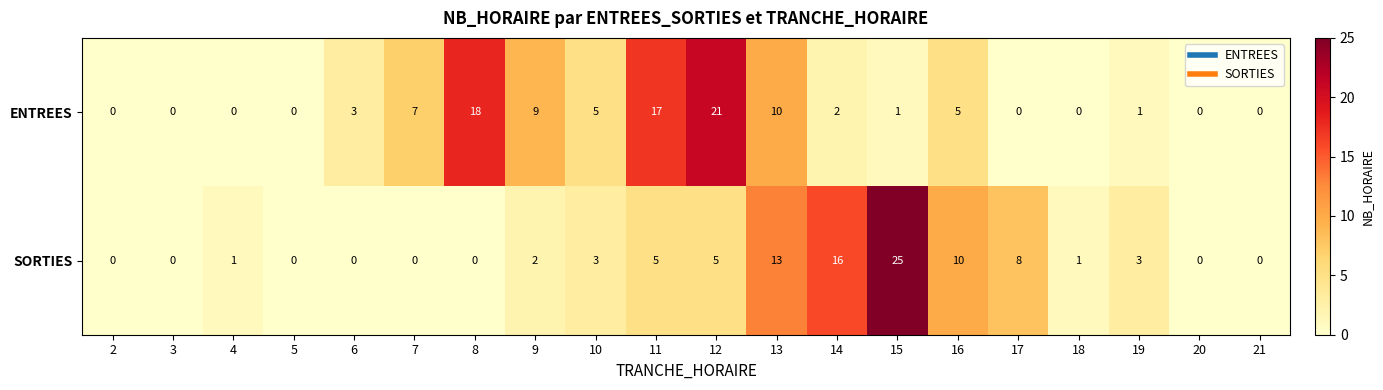

Which label corresponds to the largest value in the chart?

15